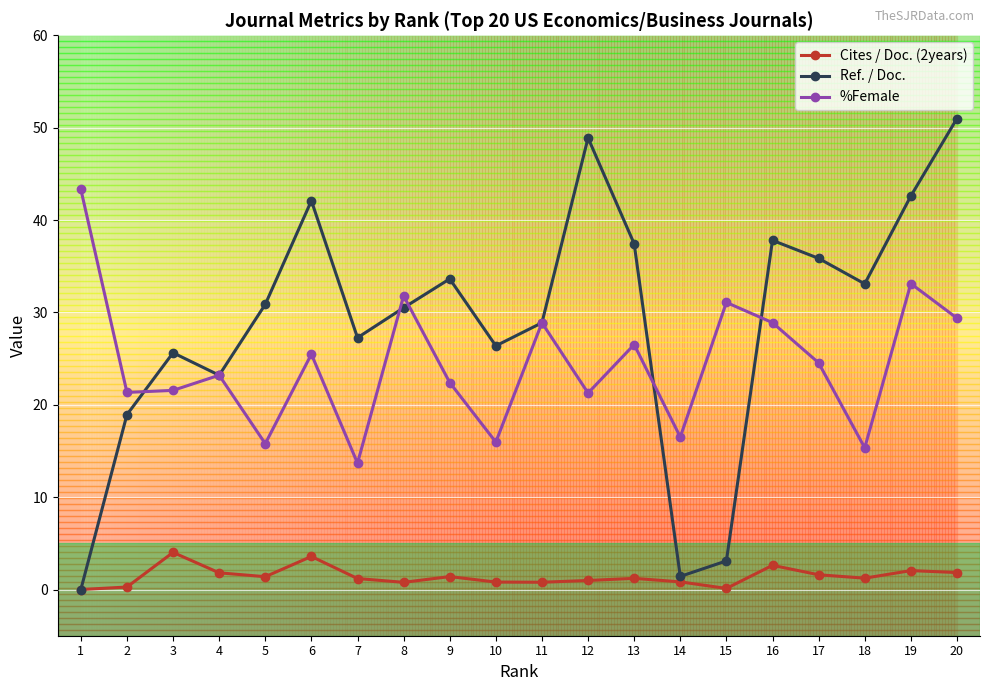

Is the value of %Female at 15 greater than the value of Ref. / Doc. at 11?

Yes